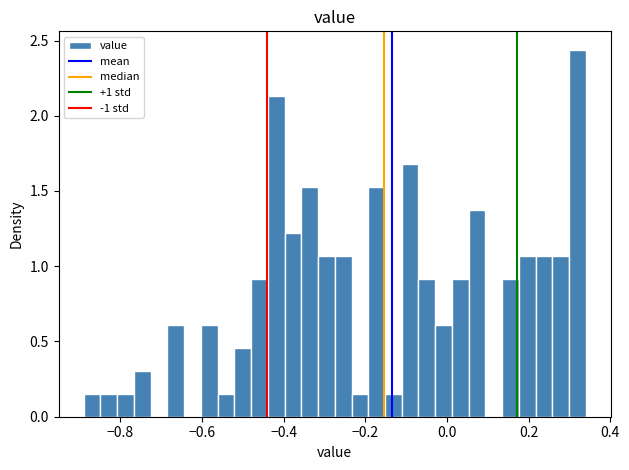

Read against the x-axis, roughly where is the centre of the tallest bar?

0.32